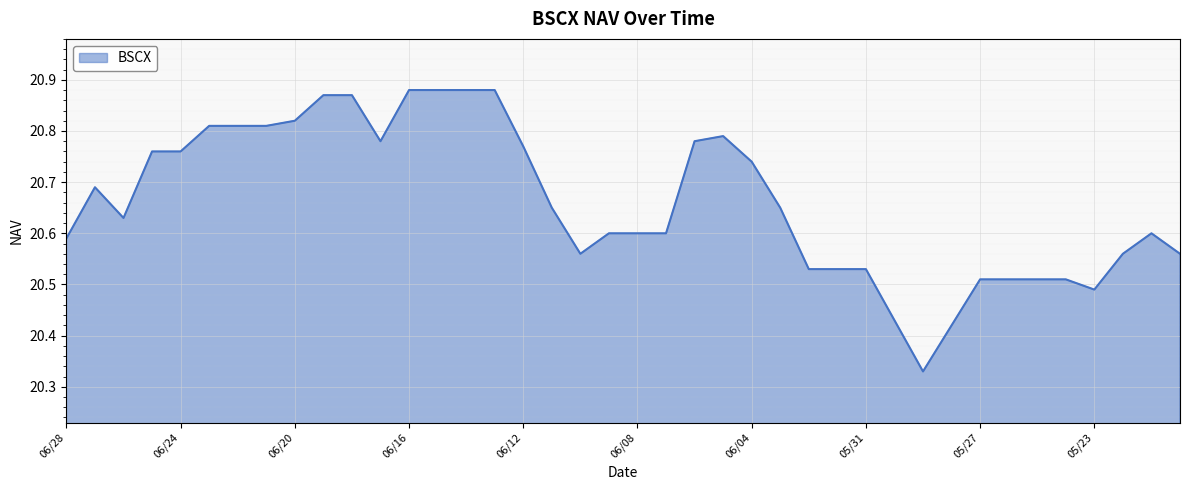

List the labels in order of value, smallest first.

05/29, 05/28, 05/30, 05/23, 05/27, 05/26, 05/25, 05/24, 06/02, 06/01, 05/31, 06/10, 05/22, 05/20, 06/28, 06/09, 06/08, 06/07, 05/21, 06/26, 06/11, 06/03, 06/27, 06/04, 06/25, 06/24, 06/12, 06/17, 06/06, 06/05, 06/23, 06/22, 06/21, 06/20, 06/19, 06/18, 06/16, 06/15, 06/14, 06/13